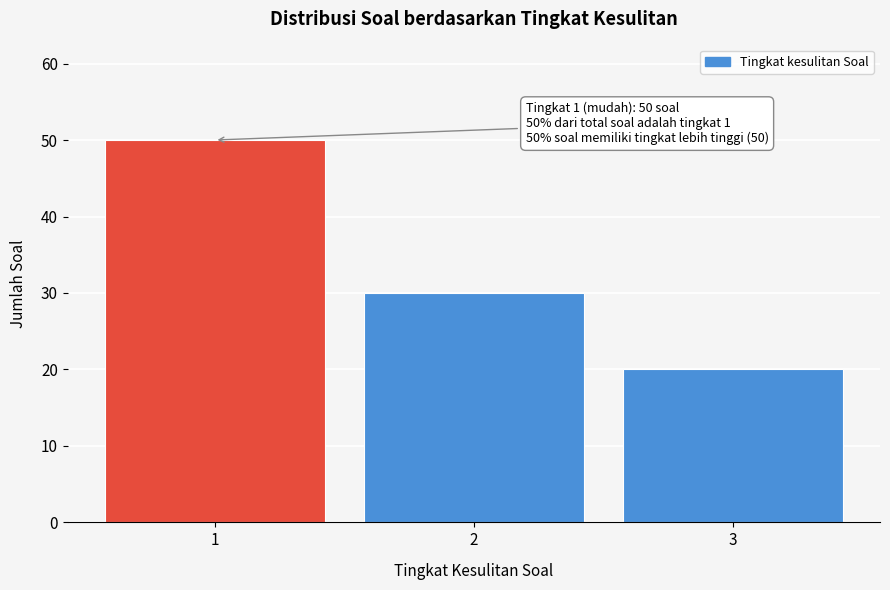

Reading left to right, transcribe all the data shown in this chart.

1=50	2=30	3=20